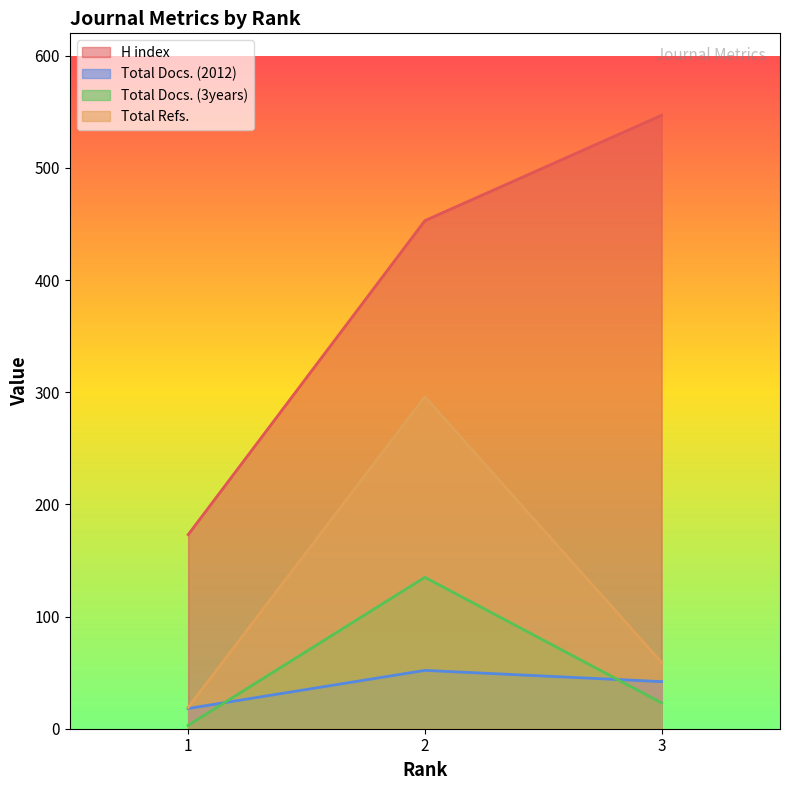

Which series has the largest total across all categories?

H index